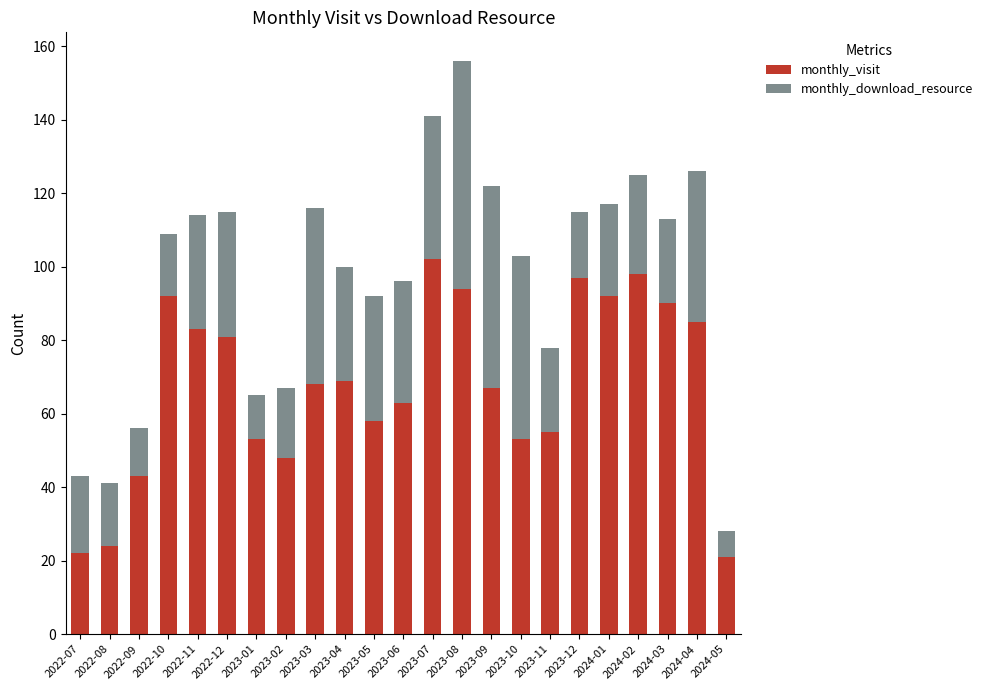

What is the difference between the maximum and second lowest values in the monthly_visit series?

80